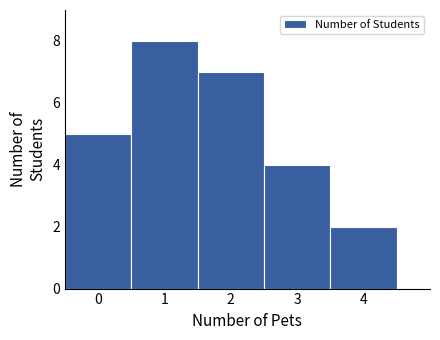

Reading left to right, transcribe this chart: for each bar, give the range it covers on the x-axis and its height. The values are not printed on the chart, so give them approximately, as read against the axis.

-0.5 to 0.5: 5
0.5 to 1.5: 8
1.5 to 2.5: 7
2.5 to 3.5: 4
3.5 to 4.5: 2